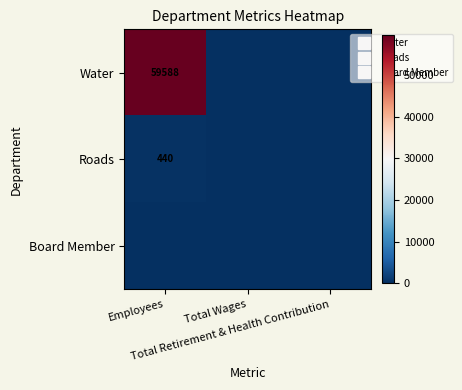

How many categories are shown in the chart?

3